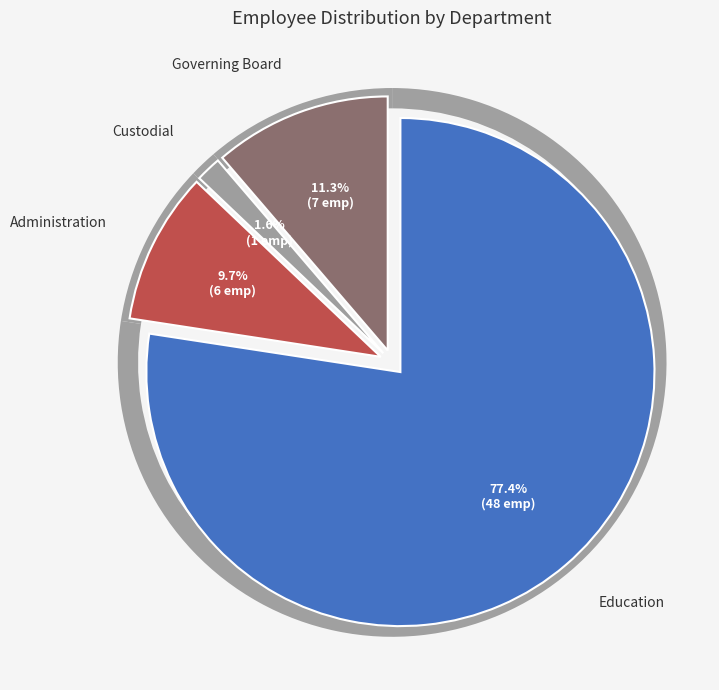

What is the ratio of the value at Administration to the value at Governing Board?

0.9